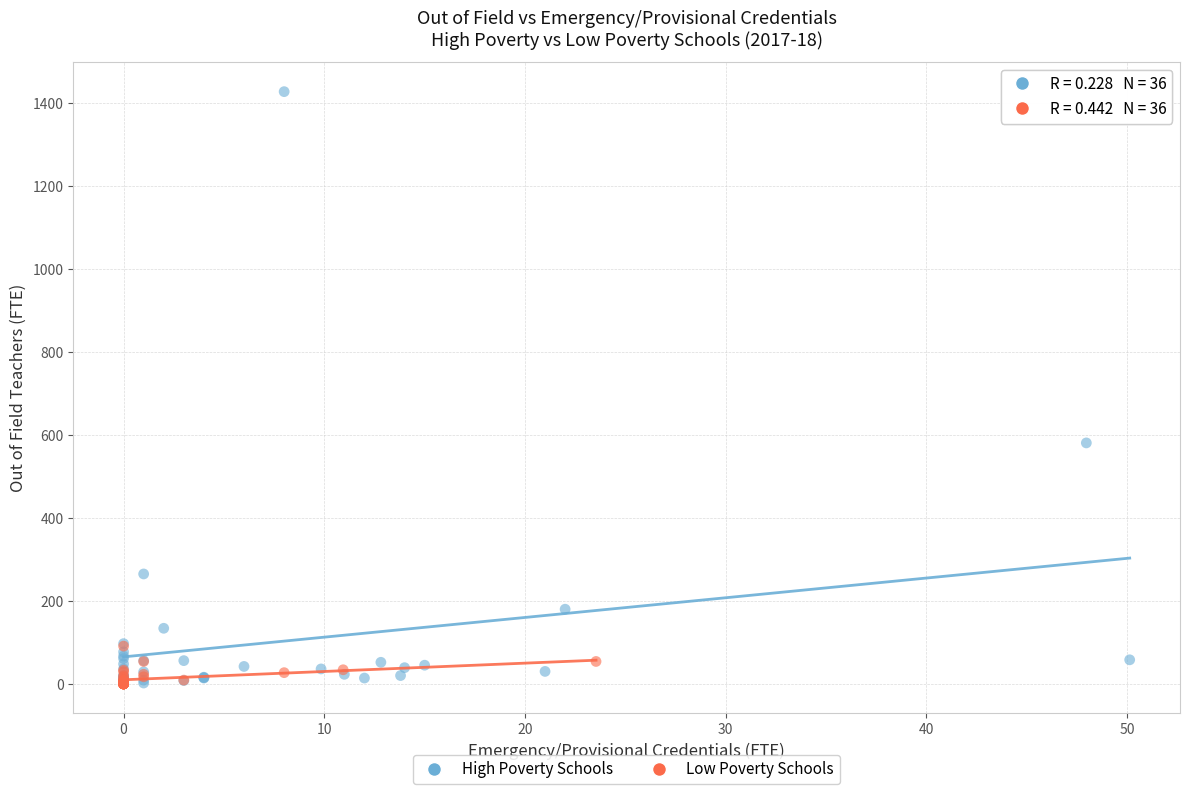

Which series contains the highest Y value?

High Poverty Schools